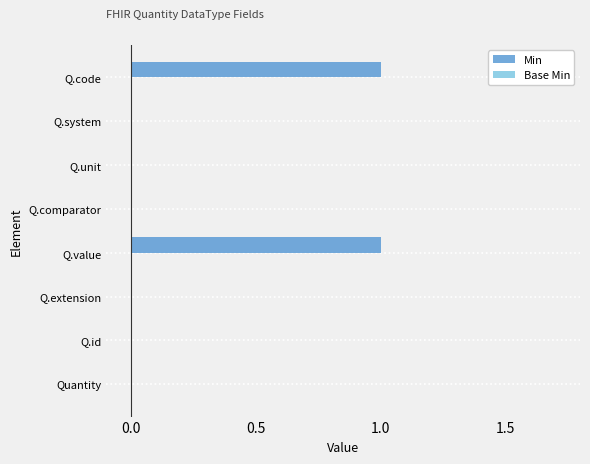

What is the change in value from Quantity to Q.code?

+1